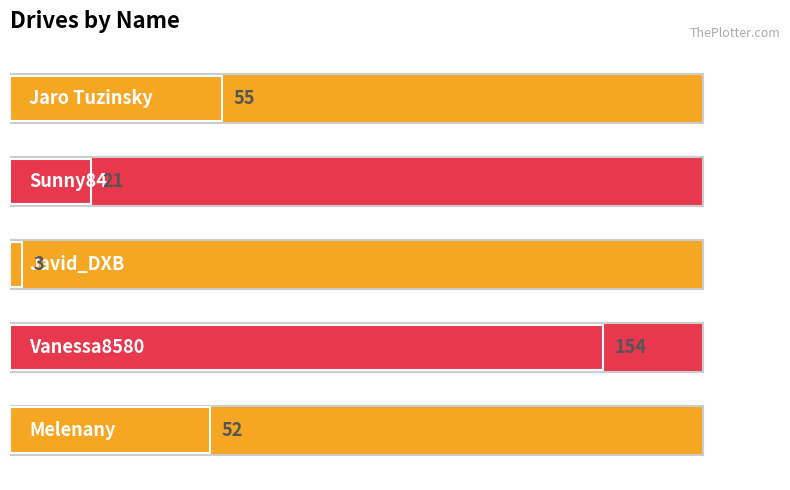

What is the maximum value shown in the chart?

154